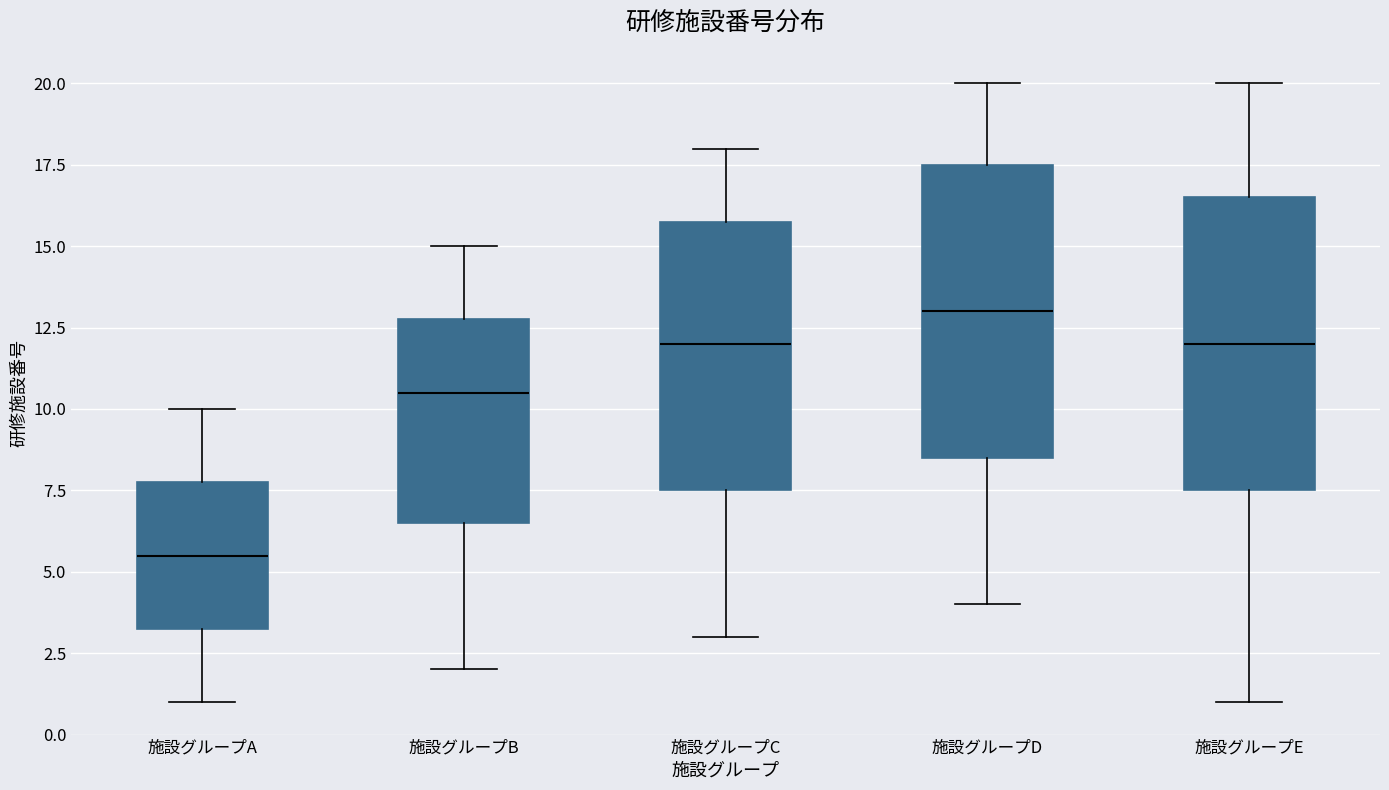

Reading left to right, transcribe this box plot: for each box, give where its median line is, the range the box spans, and where its two whiskers end, as read against the y-axis. The values are not printed on the chart, so give them approximately, as read against the axis.

施設グループA: median 5.5, box 3.5 to 8.0, whiskers 1.0 to 10.0
施設グループB: median 10.5, box 6.5 to 13.0, whiskers 2.0 to 15.0
施設グループC: median 12.0, box 7.5 to 16.0, whiskers 3.0 to 18.0
施設グループD: median 13.0, box 8.5 to 17.5, whiskers 4.0 to 20.0
施設グループE: median 12.0, box 7.5 to 16.5, whiskers 1.0 to 20.0